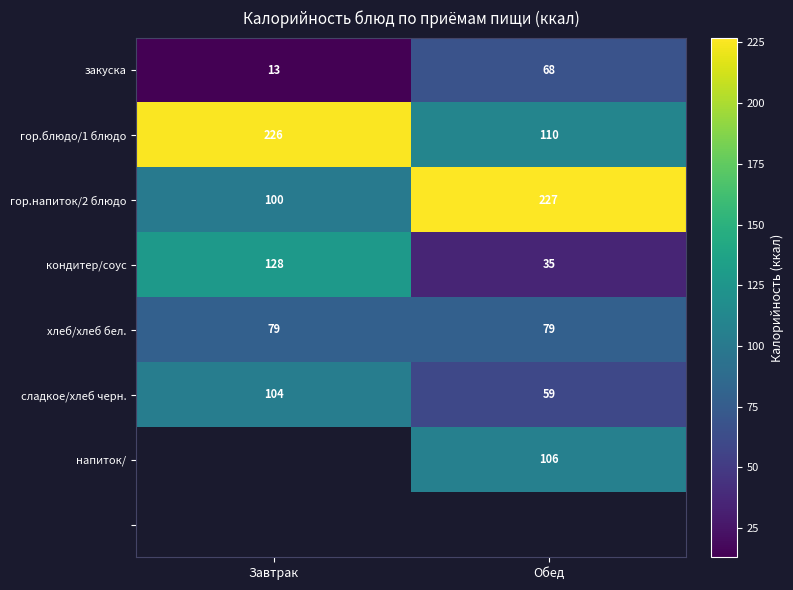

Which has a higher value, Завтрак or Обед?

Обед